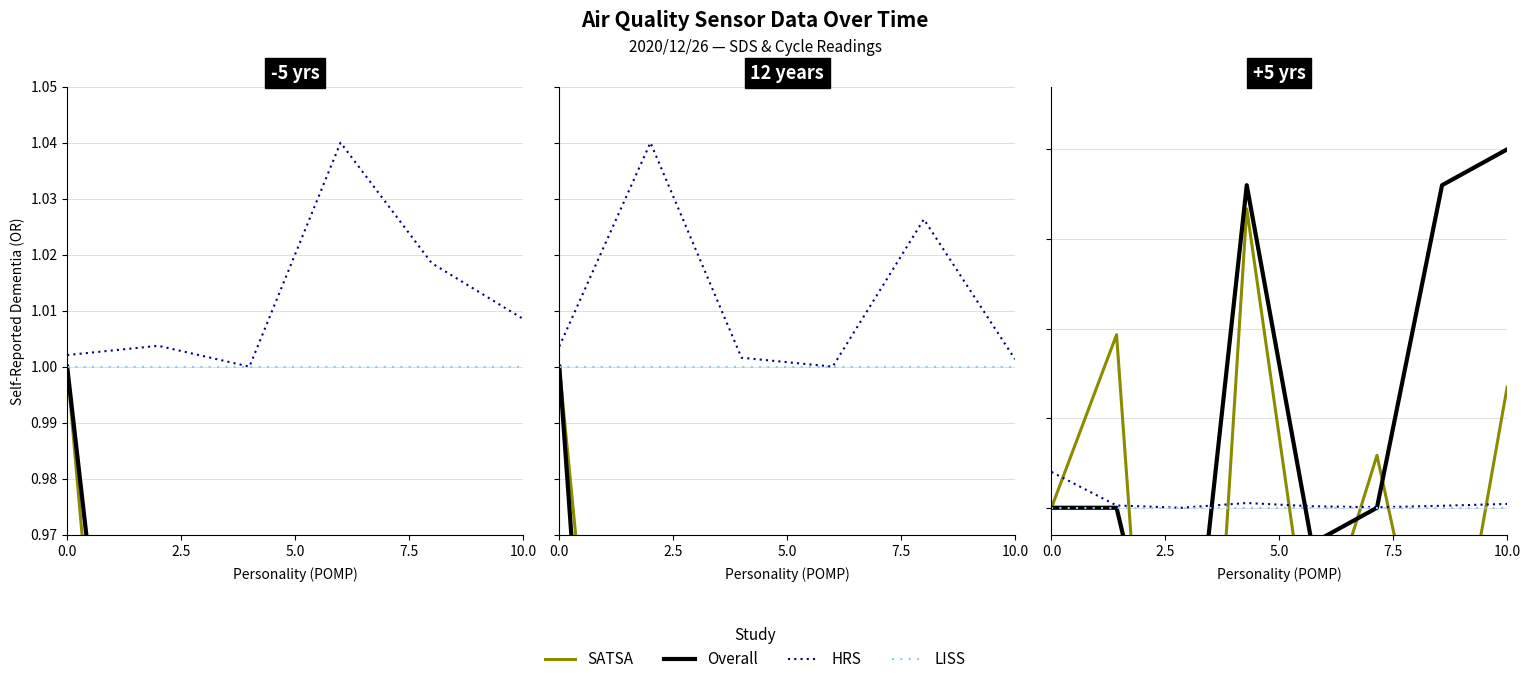

Rank the series at 5.0 from highest to lowest value.

HRS, LISS, Overall, SATSA